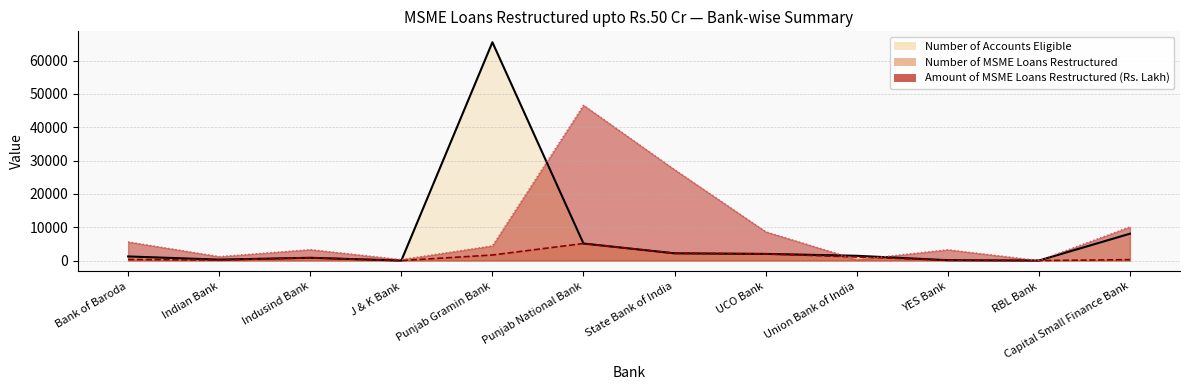

At which label does Number of MSME Loans Restructured reach its peak?

Punjab National Bank